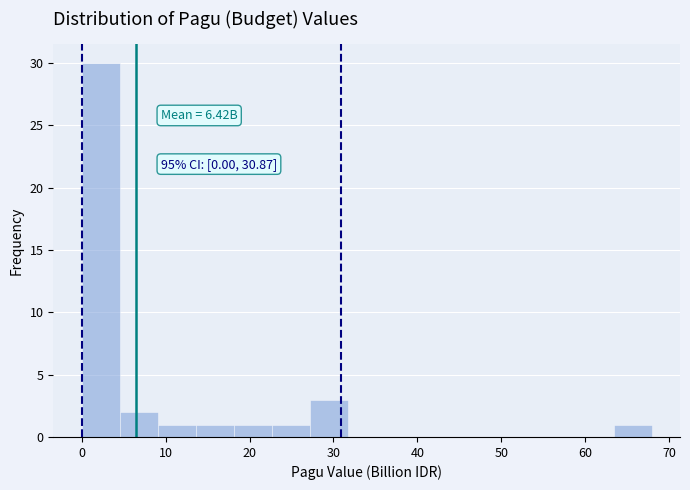

Which range on the x-axis has the tallest bar?

0 to 5